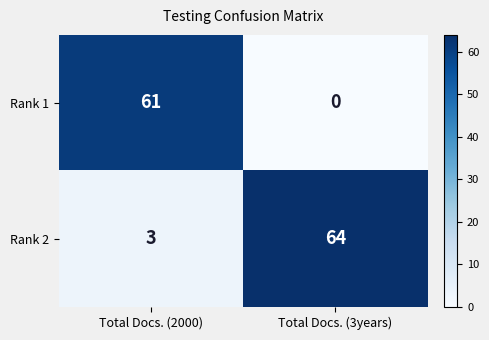

Read the Rank 2 value at Total Docs. (3years), to the nearest 5.

65